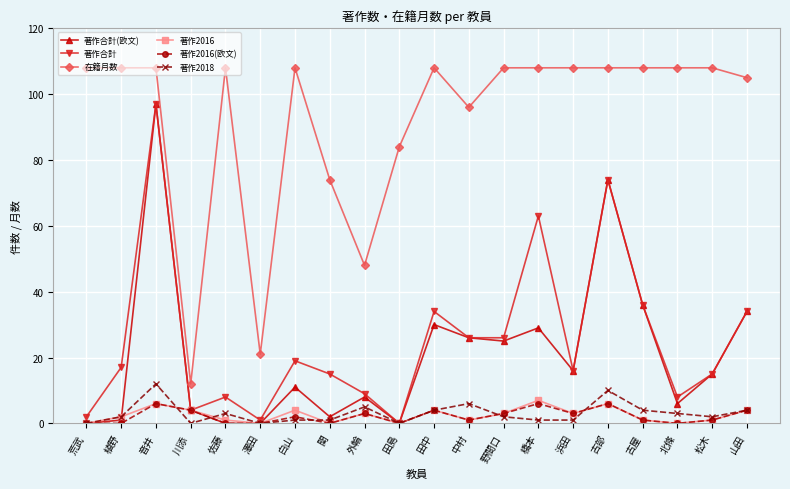

How many interior local peaks does the 著作2016 series have?

6